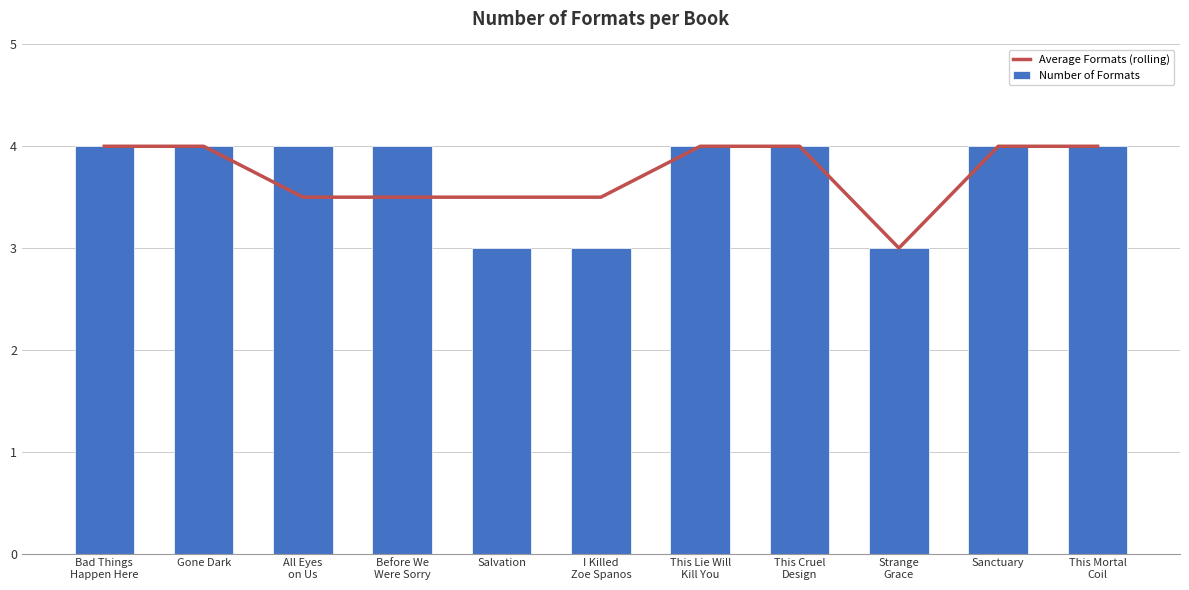

Count the number of data series in this chart.

2